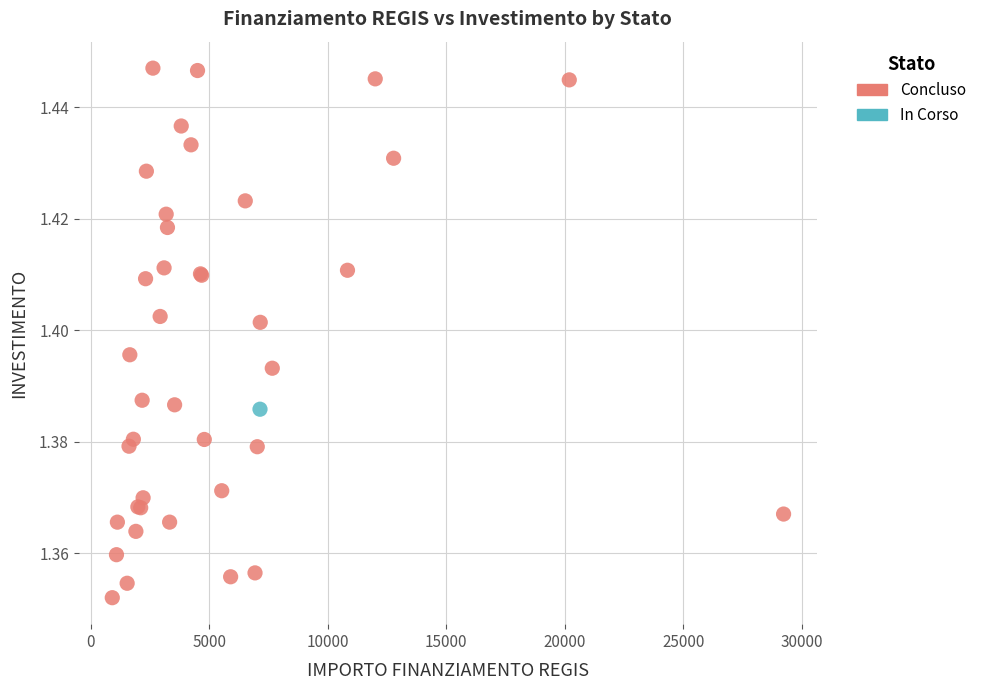

What are all the series names shown in the legend?

Concluso, In Corso